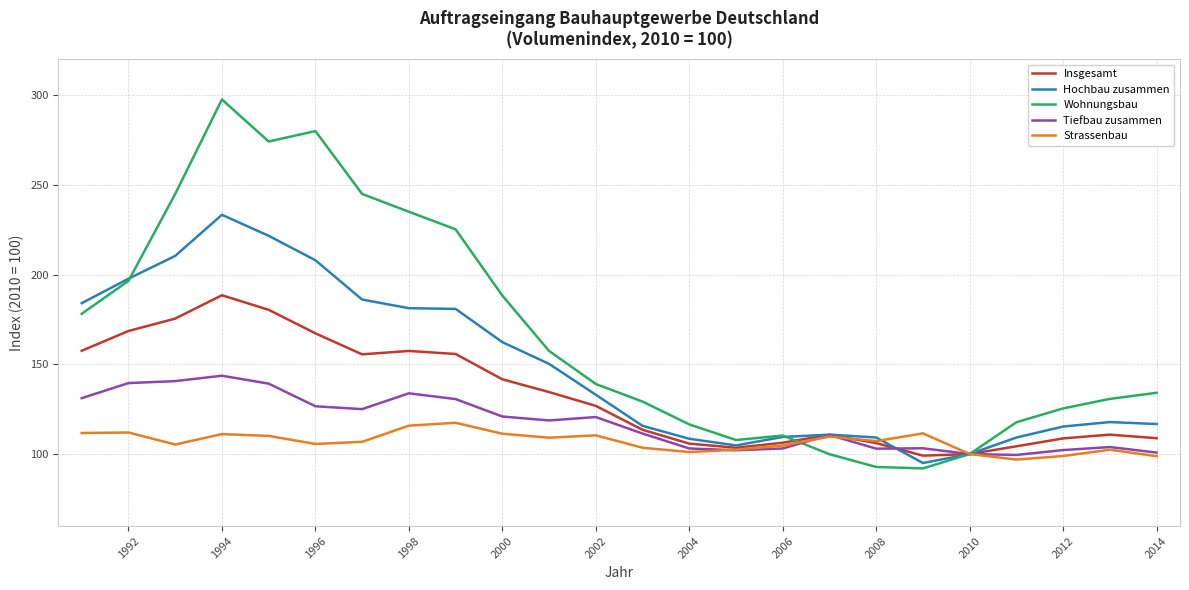

What is the highest value of the Tiefbau zusammen series?

143.7